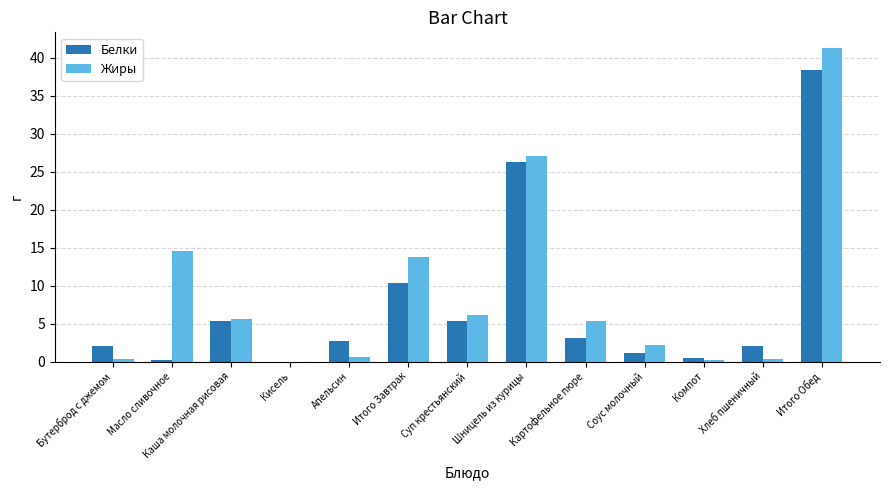

What is the greatest value displayed?

41.3